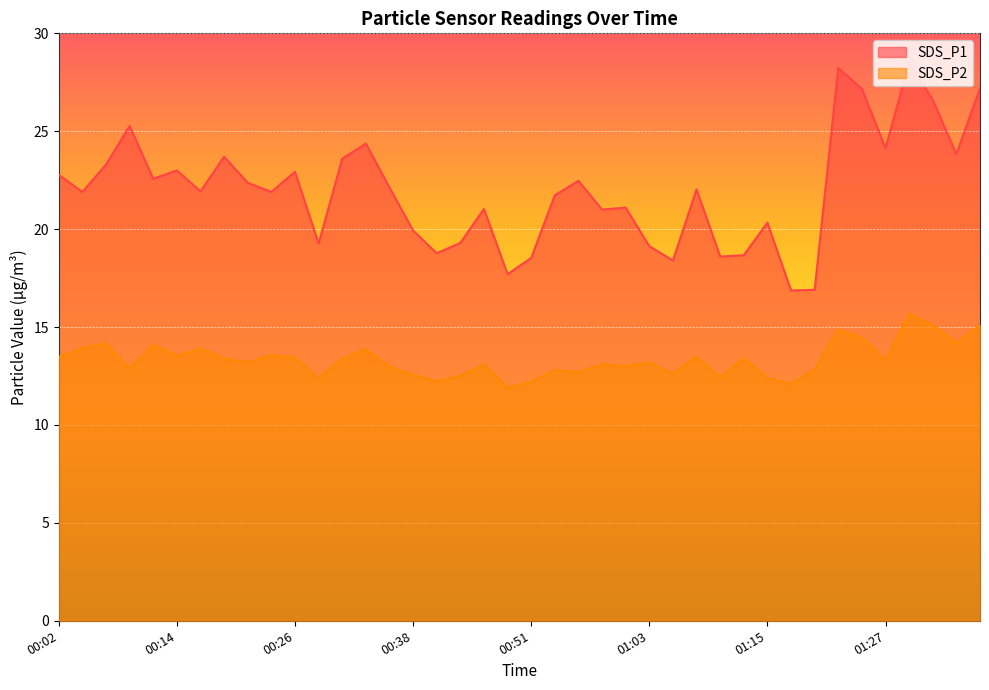

How many data points in SDS_P1 are less than 22?

20